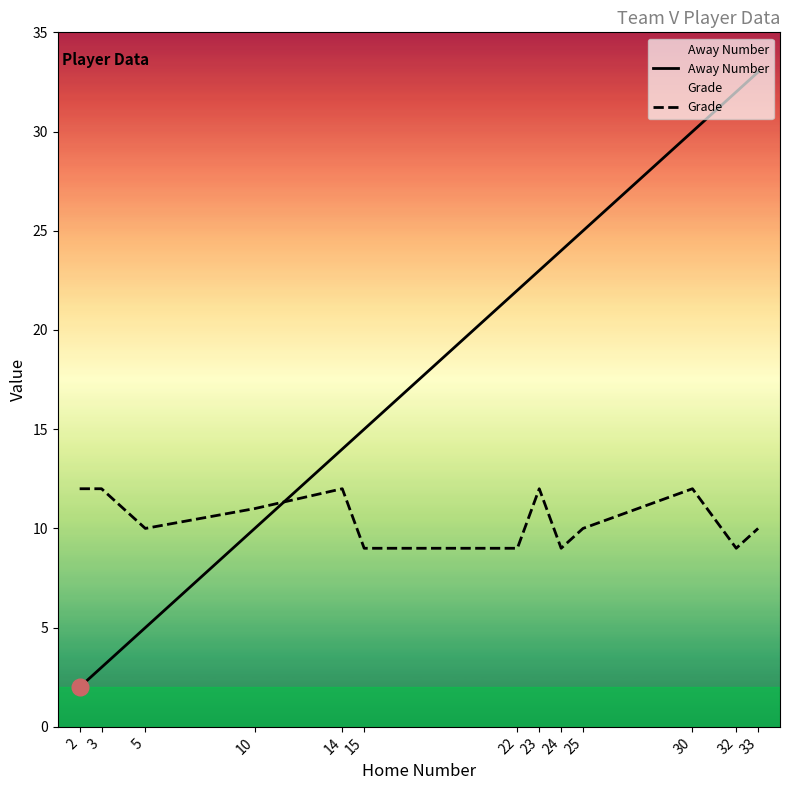

Where does the Grade series first go above 10?

2